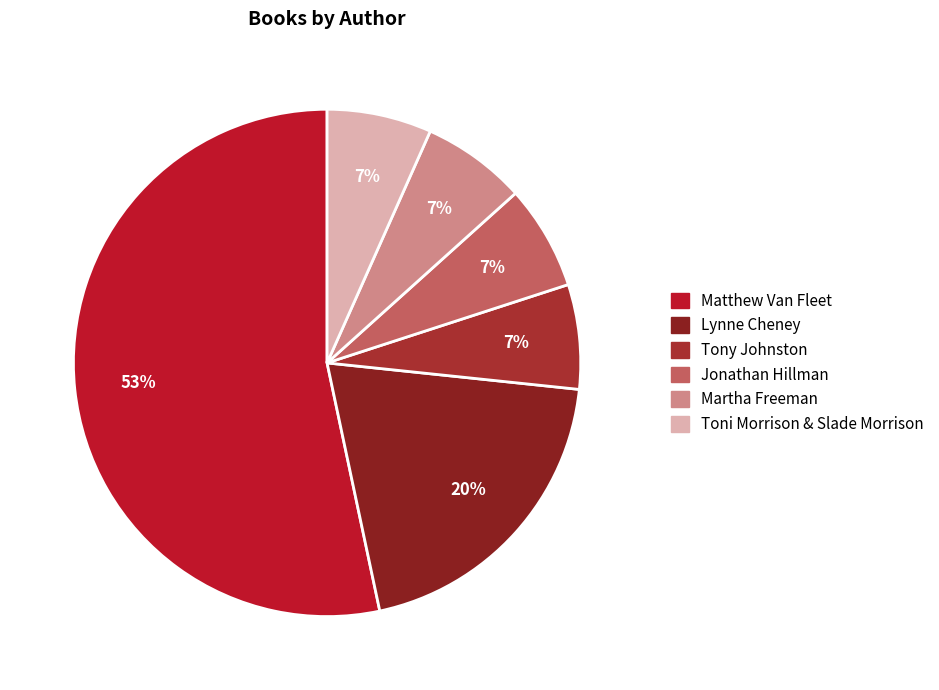

Which slice is the smallest?

Tony Johnston